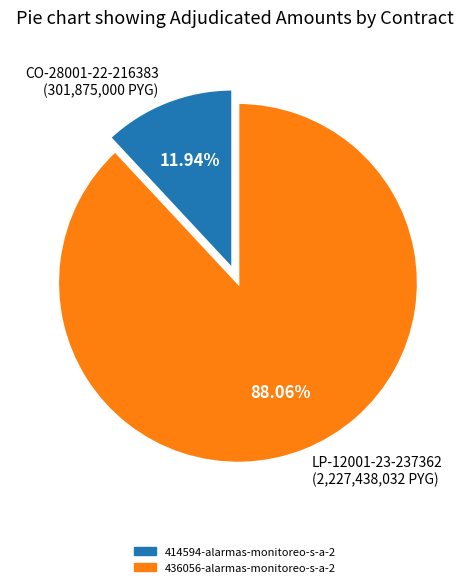

Is LP-12001-23-237362 (2,227,438,032 PYG) the majority of the pie?

Yes